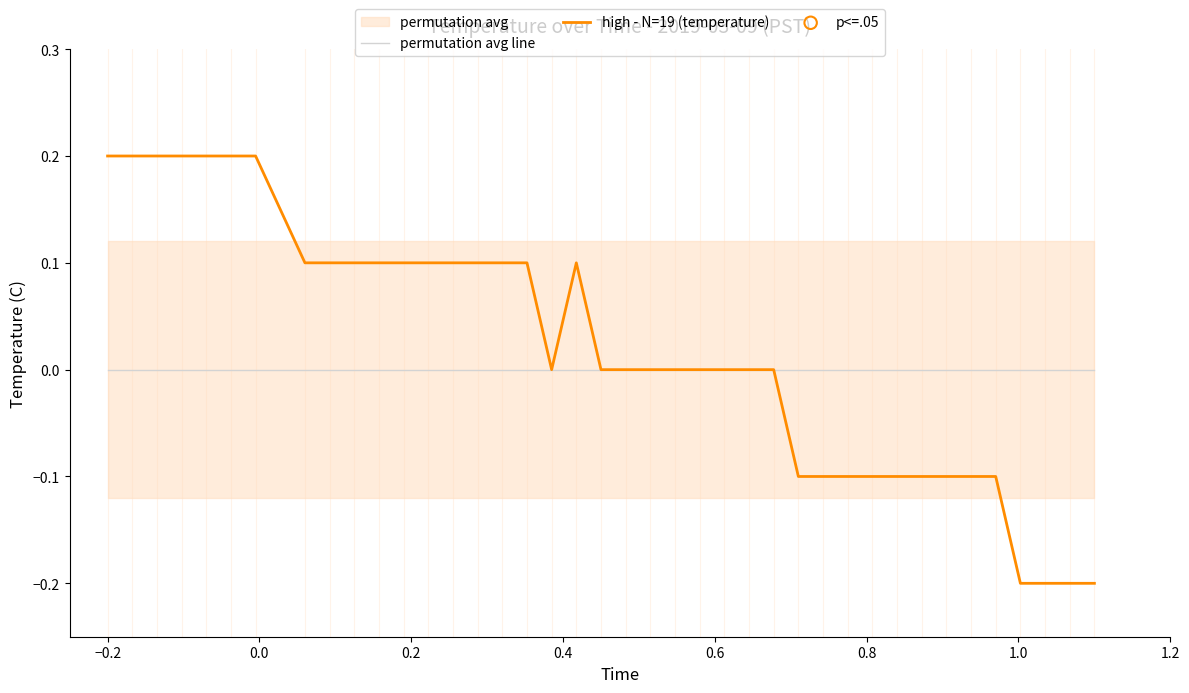

Which series has the largest total across all categories?

high - N=19 (temperature)